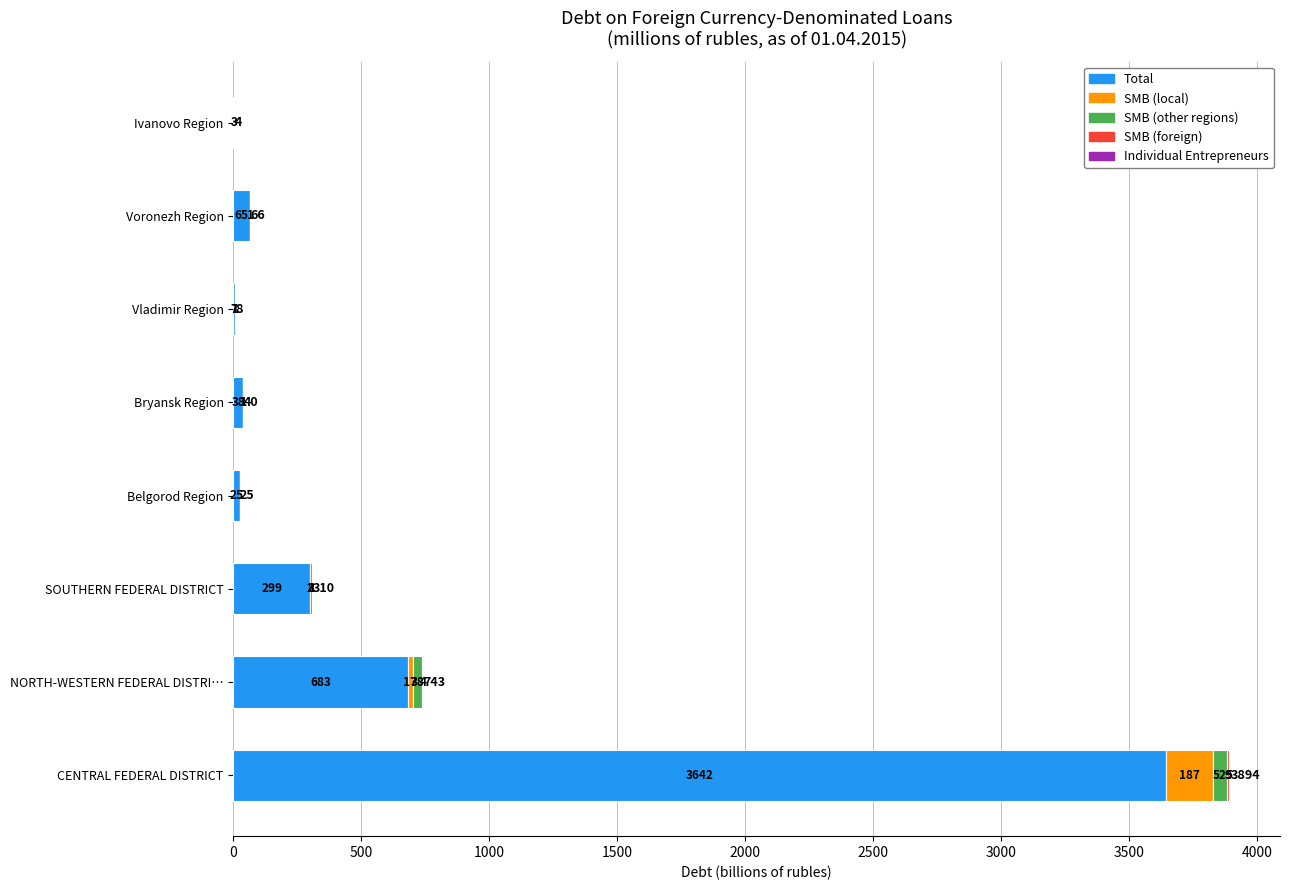

What is the maximum value for Total?

3641.6